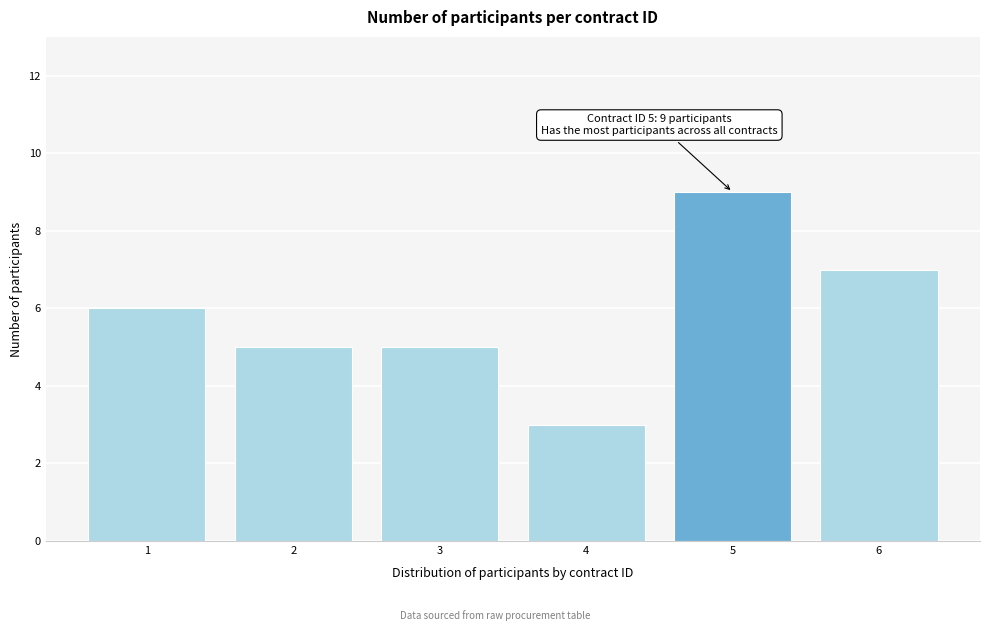

Reading left to right, transcribe all the data shown in this chart.

6	5	5	3	9	7